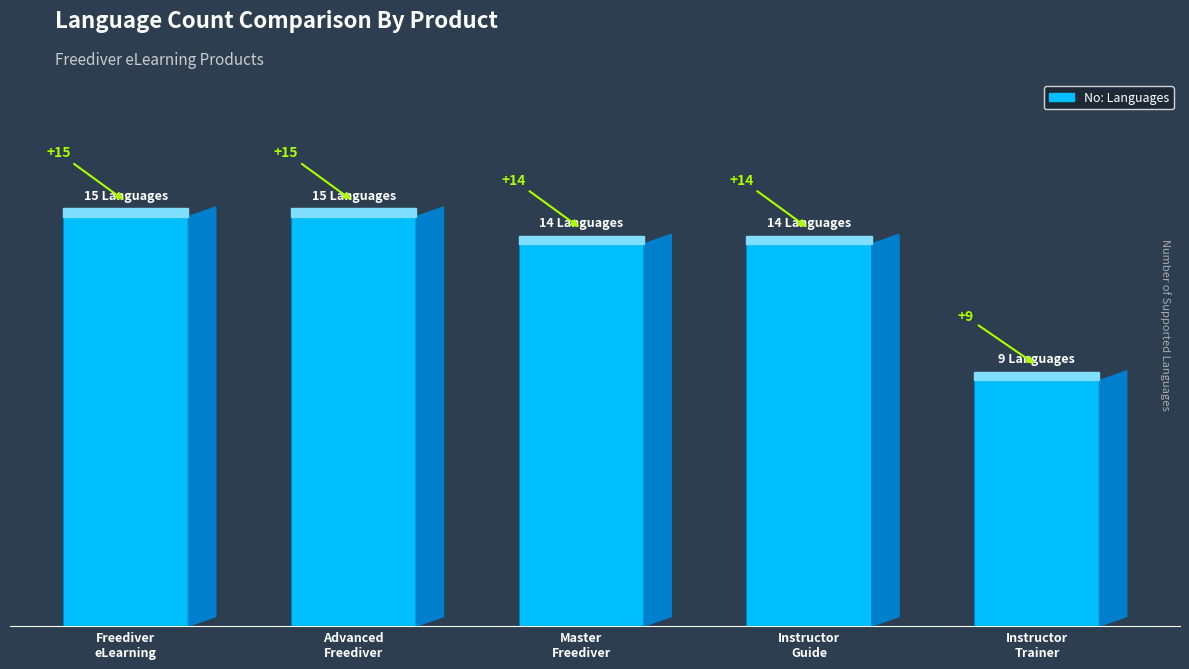

Is it true that the value at Freediver eLearning is 10?

False